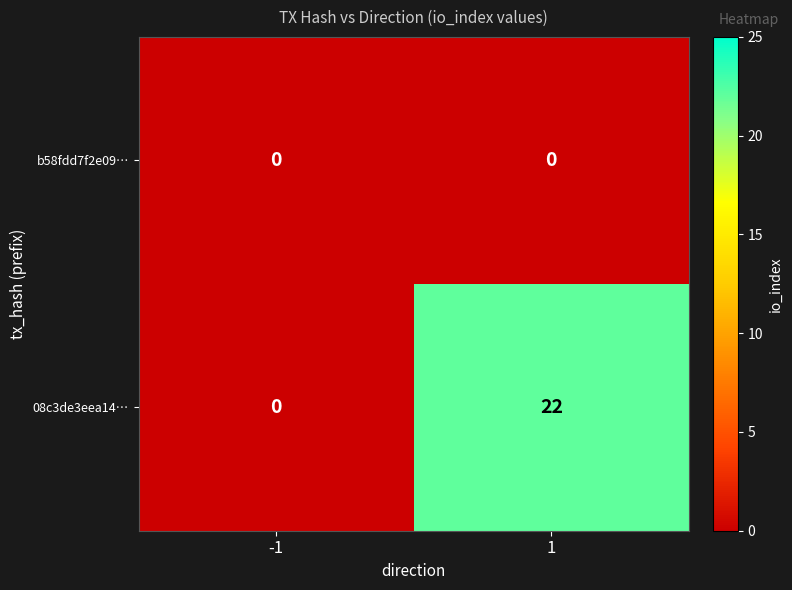

The 08c3de3eea14… series shows -9 at -1. True or false?

False